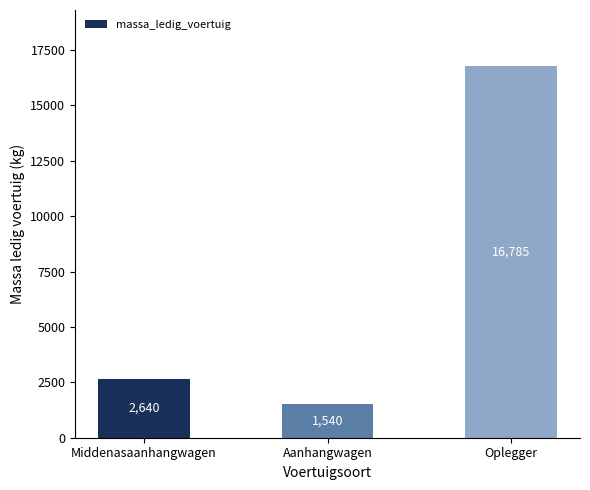

True or false: the data shows 2640 at Middenasaanhangwagen.

True